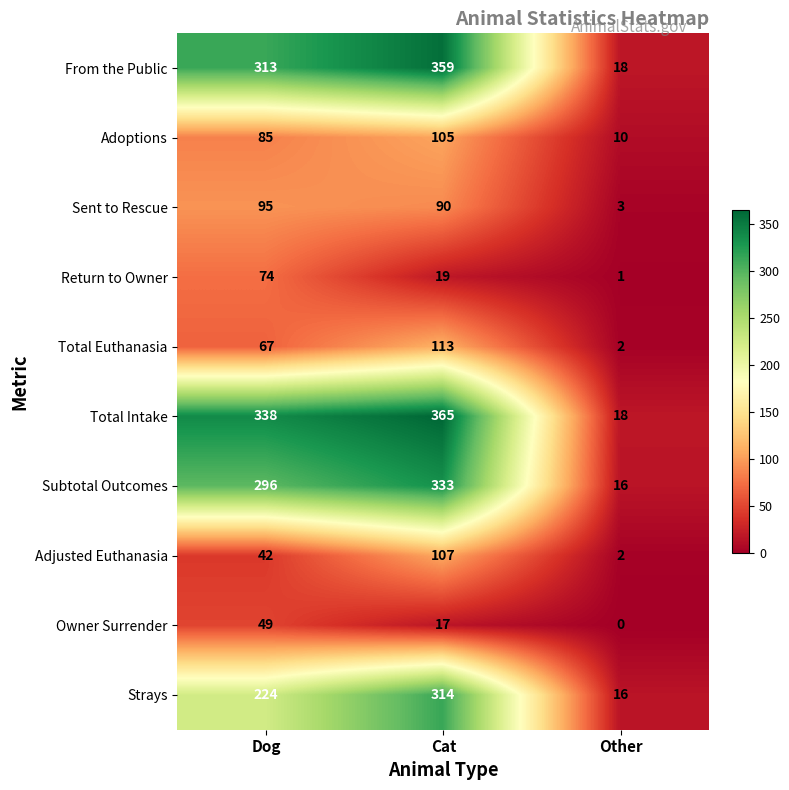

Which label corresponds to the largest value in the chart?

Cat